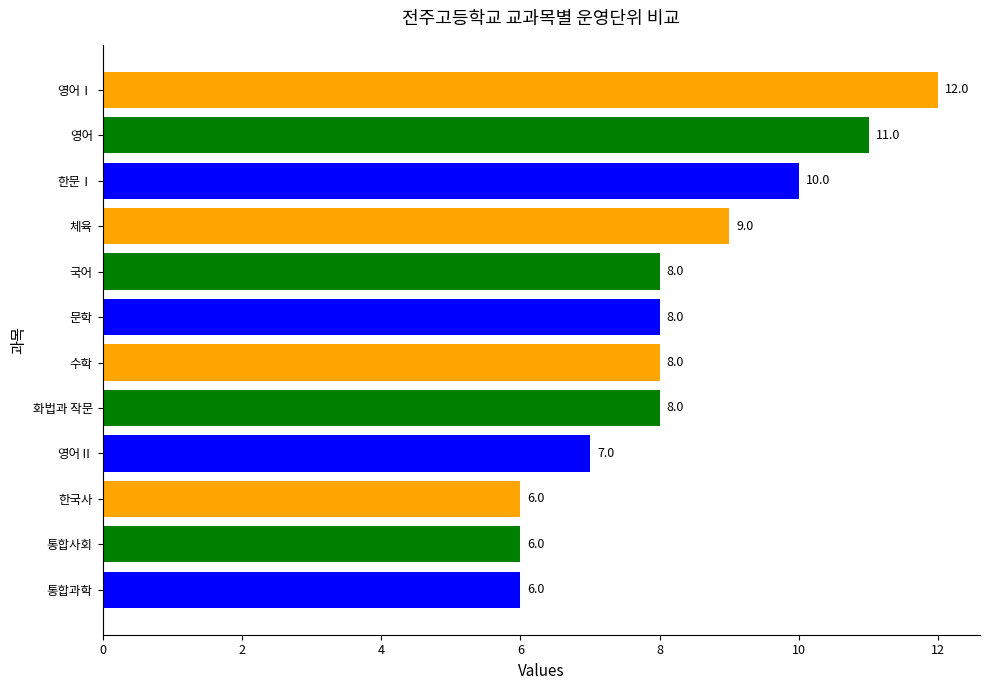

What is the average value?

8